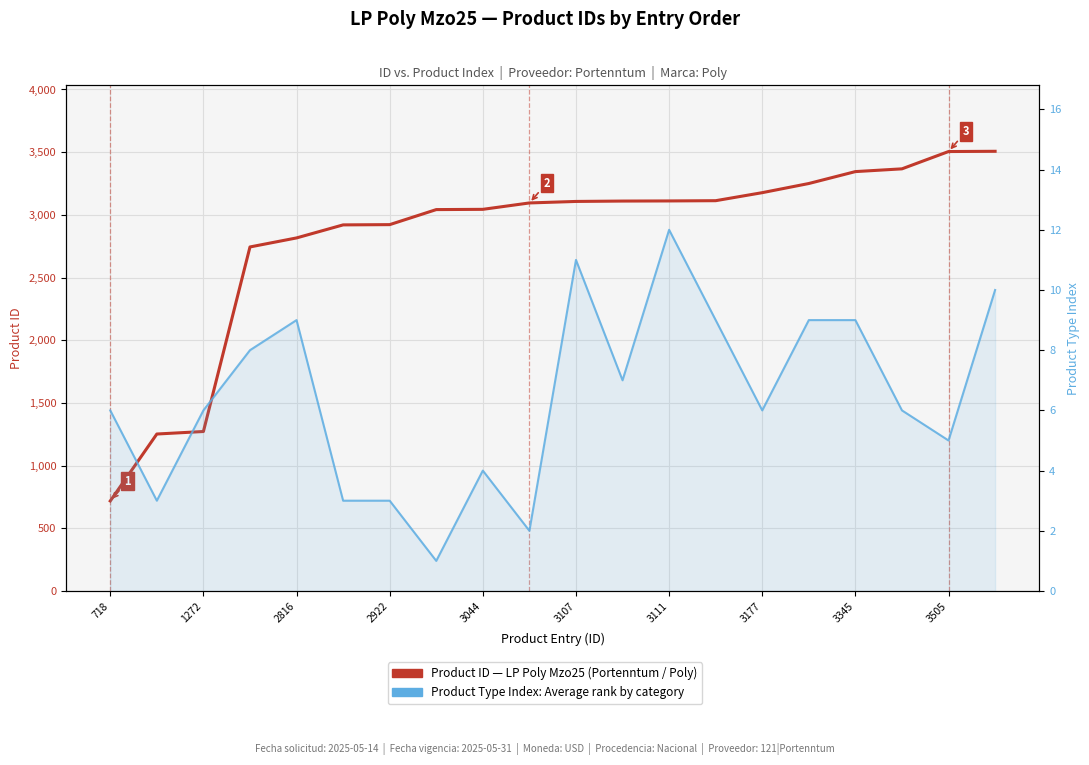

Which series changed the most between 10 and 13?

Product ID — LP Poly Mzo25 (Portenntum / Poly)